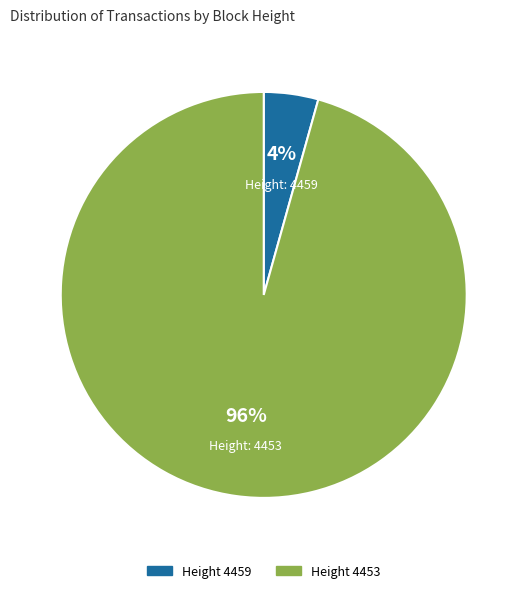

True or false: Height 4453 accounts for 96% of the total.

True